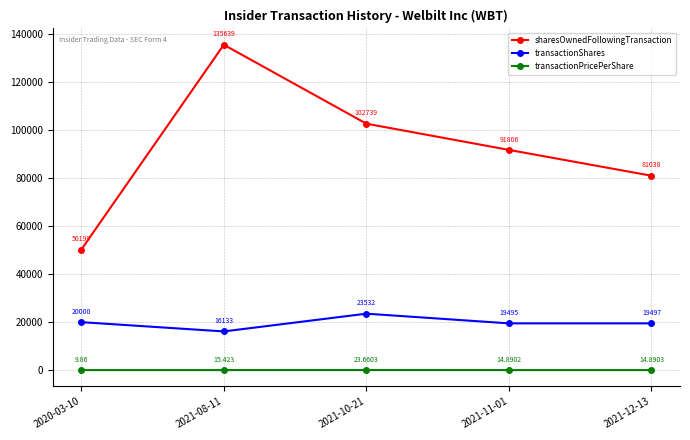

Is it true that transactionShares equals 23532.0 at 2021-10-21?

True